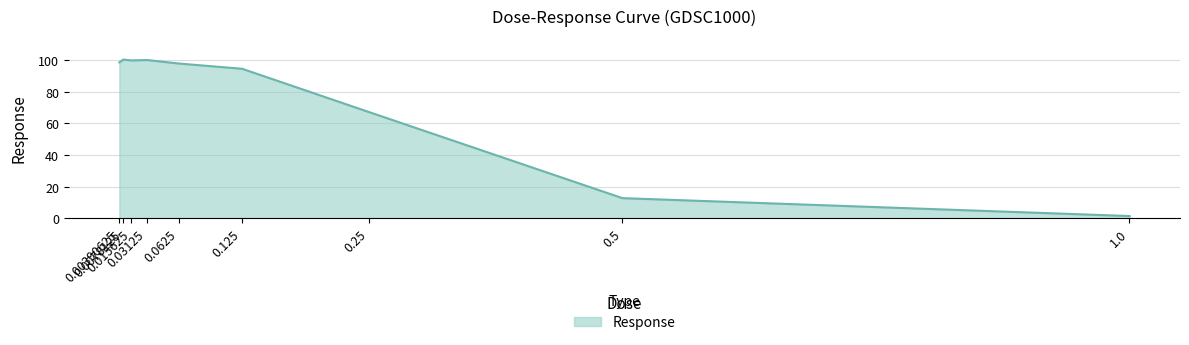

What is the greatest value displayed?

100.2